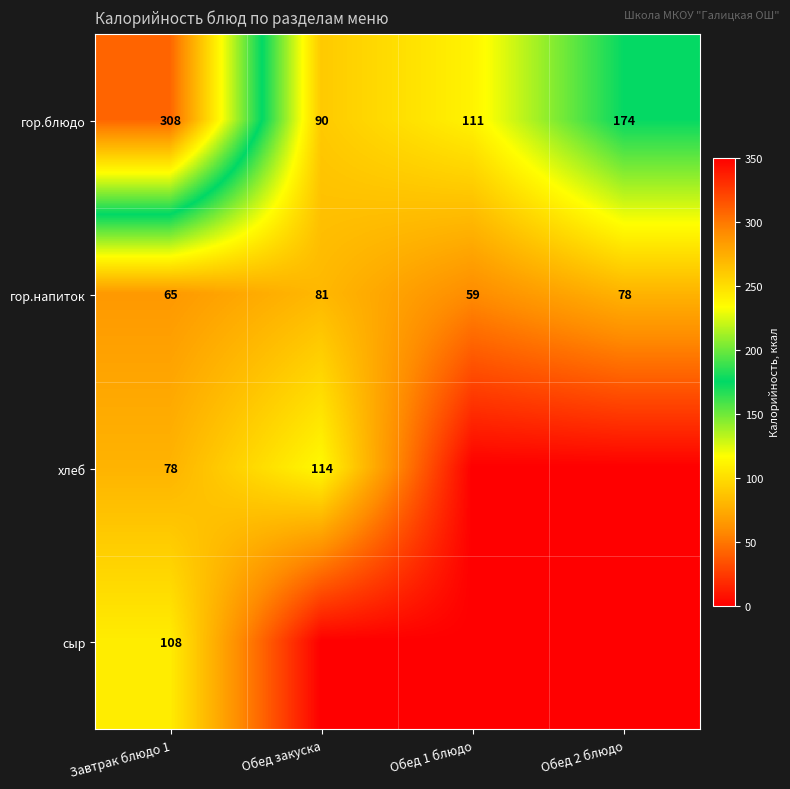

At which label is гор.напиток closest to 70?

Завтрак блюдо 1